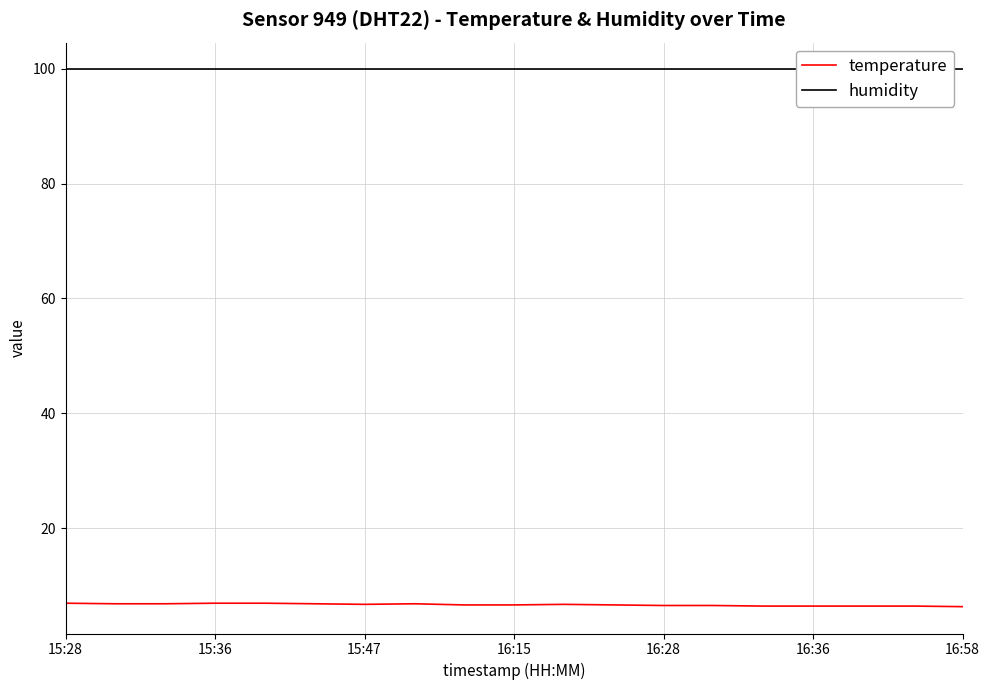

What is the minimum value for temperature?

6.3